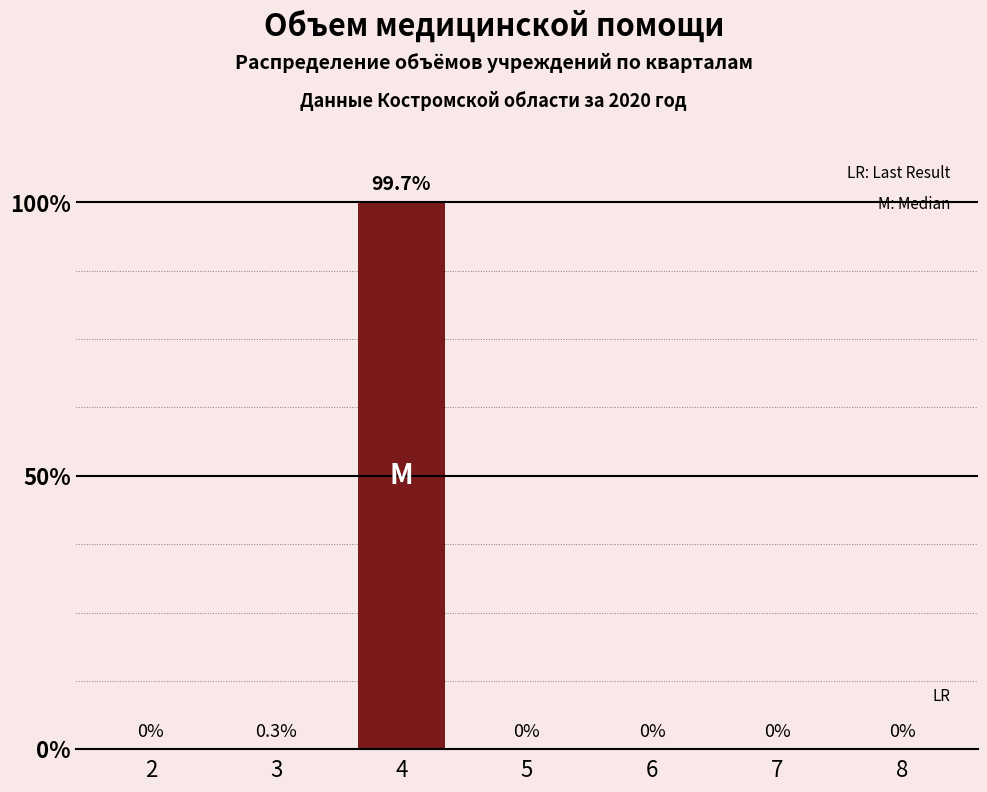

Reading right to left, transcribe all the data shown in this chart.

8=0	7=0	6=0	5=0	4=100	3=0	2=0